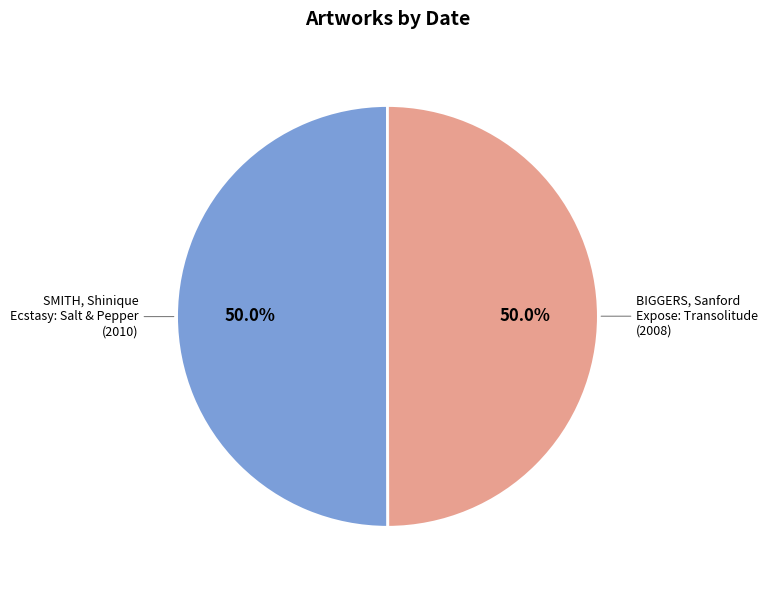

What portion of the pie excludes SMITH, Shinique Ecstasy: Salt & Pepper (2010)?

50.0%